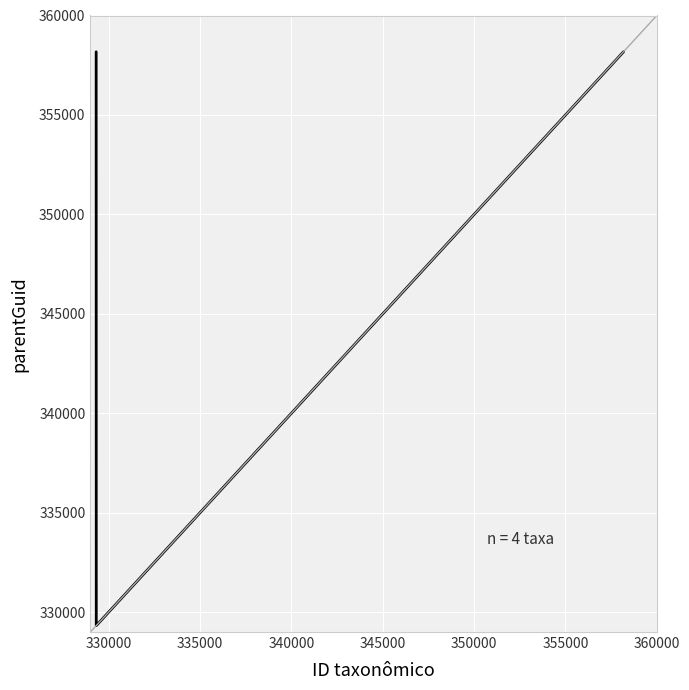

What is the maximum value shown in the chart?

358175